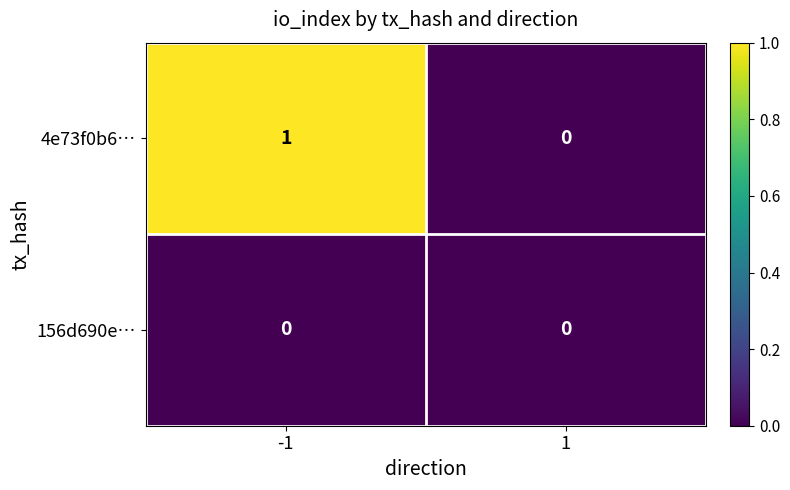

Reading right to left, what are all the values shown in this chart?

4e73f0b6…: 0	1
156d690e…: 0	0